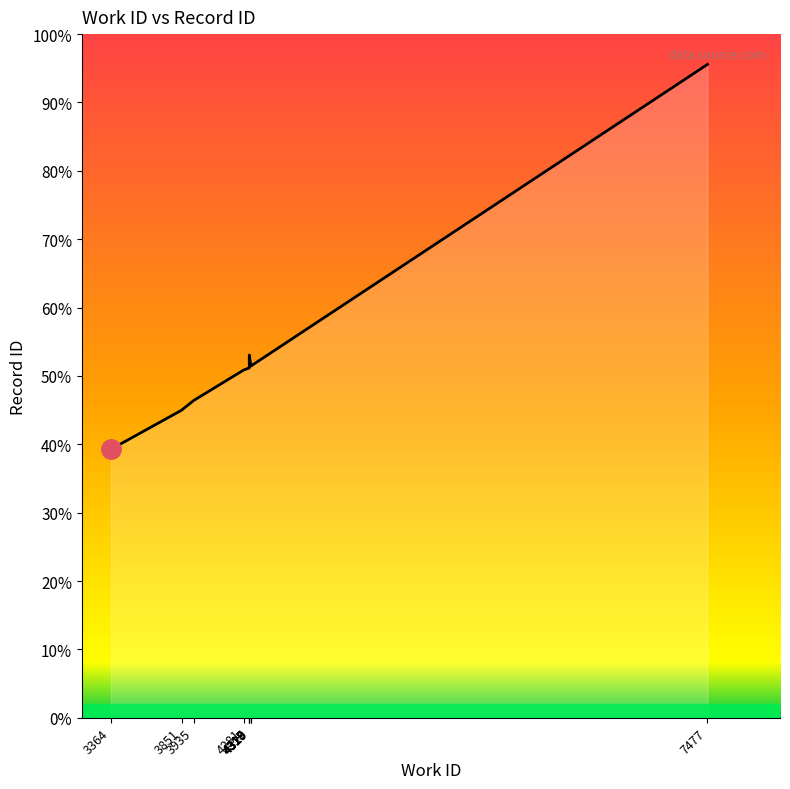

How many data points are less than 11255?

5